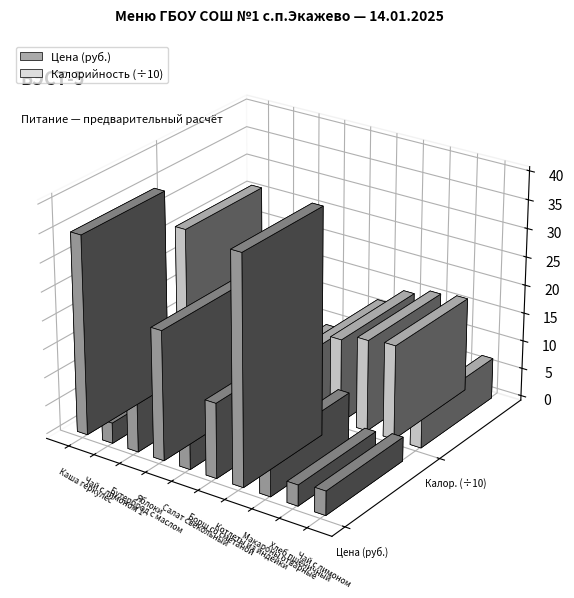

Between Борщ со сметаной and Котлеты из индейки, which series saw the biggest shift?

Калорийность